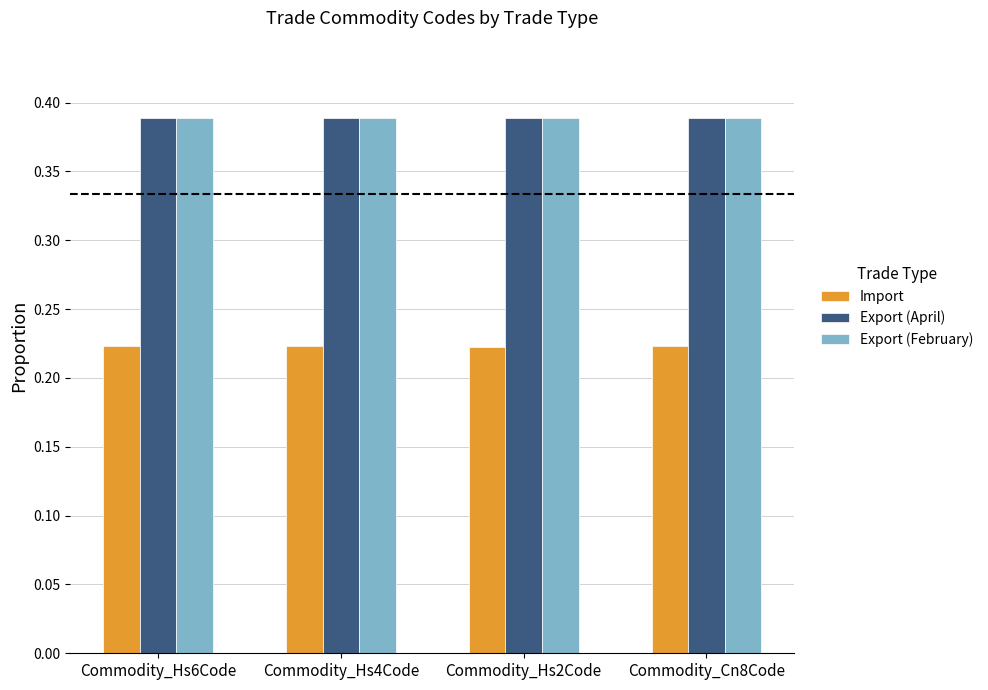

The value of Export (February) at Commodity_Hs6Code is 0.5. True or false?

False